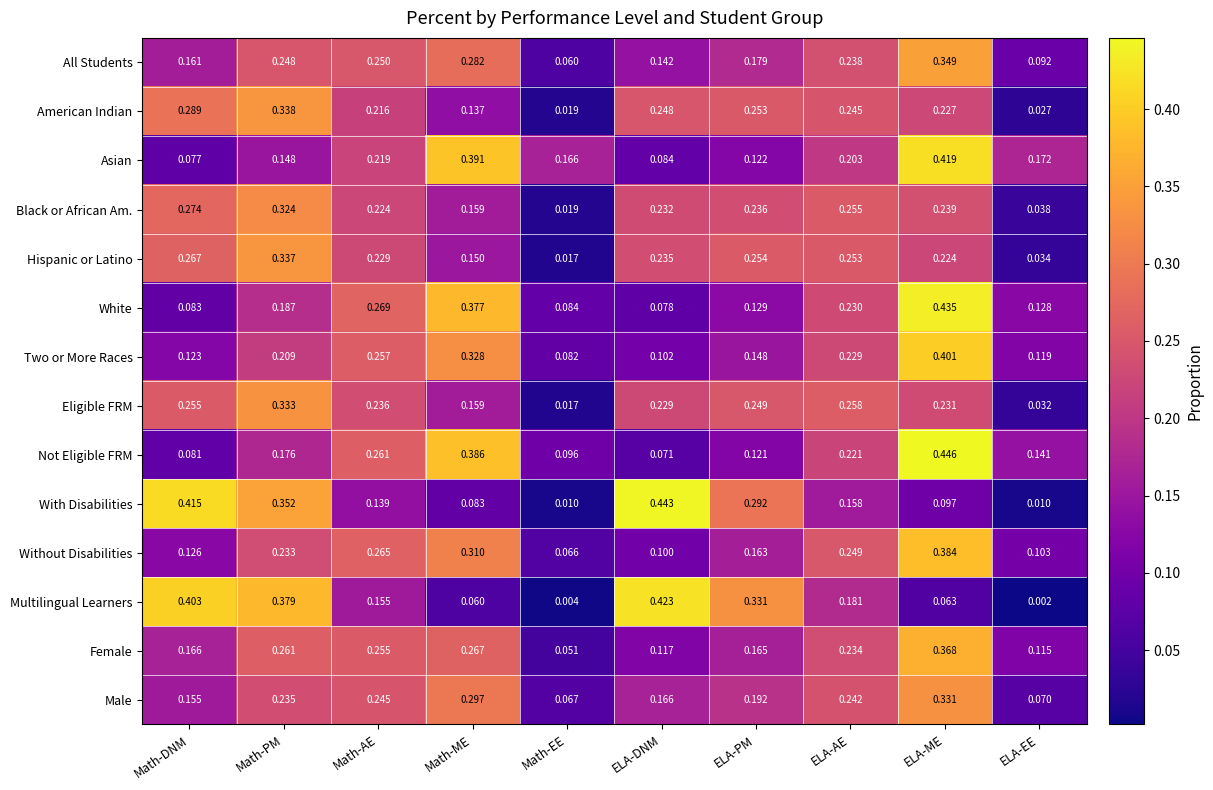

Which series has the widest spread of values?

With Disabilities